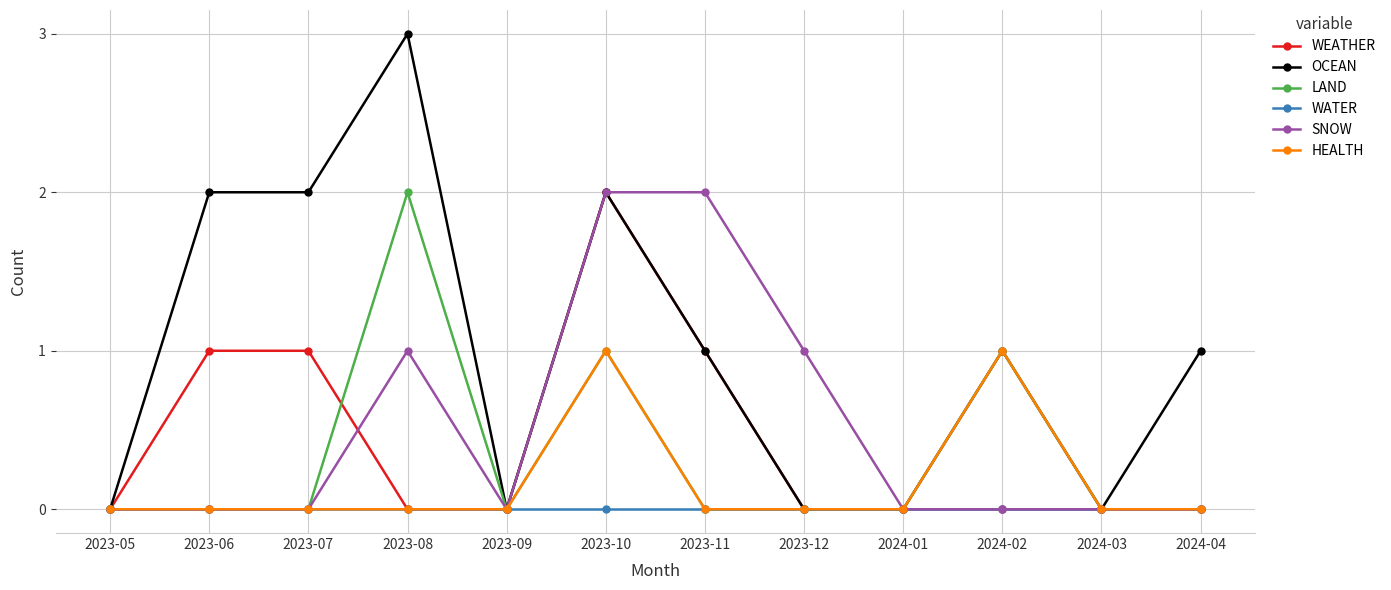

What is the maximum value shown in the chart?

3